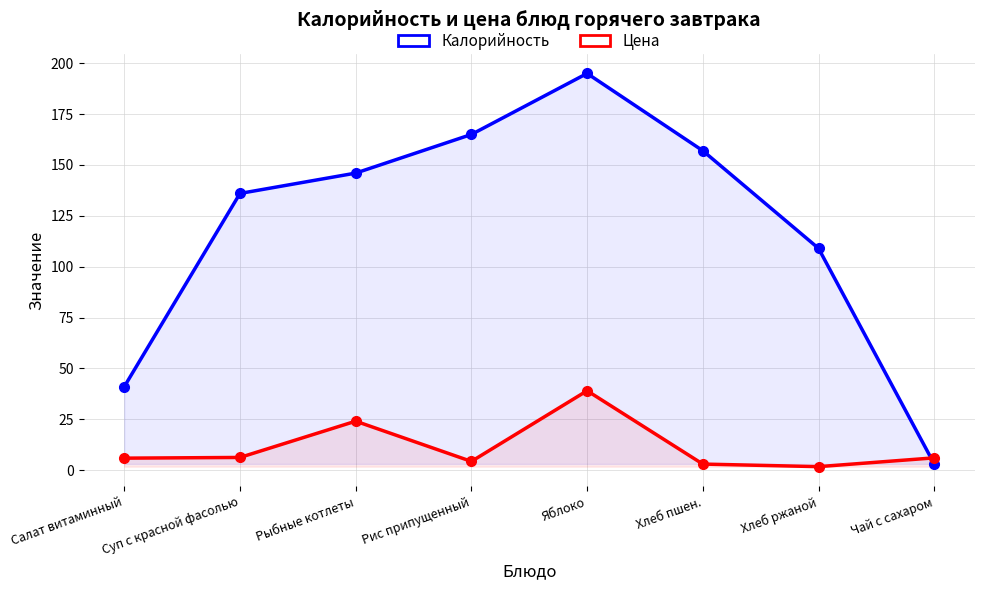

The value of Цена at Хлеб пшен. is 2.9. True or false?

True